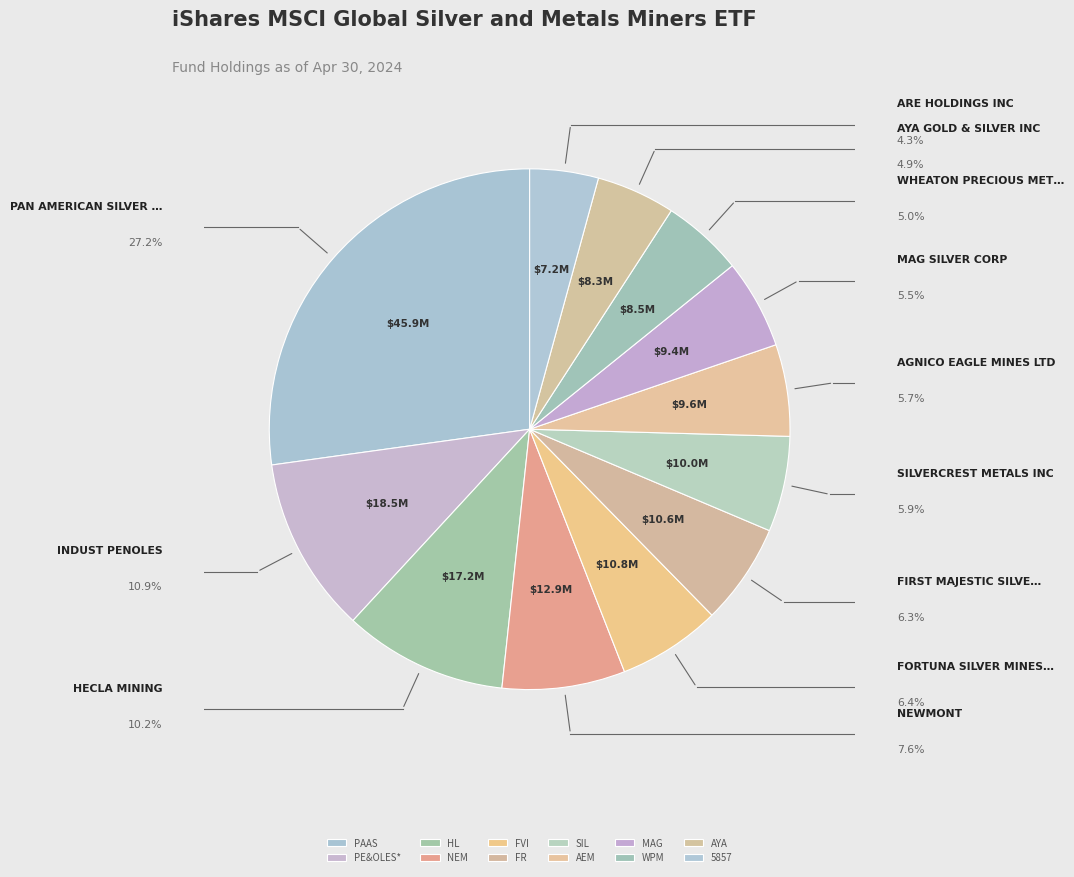

How many slices are in this pie chart?

12